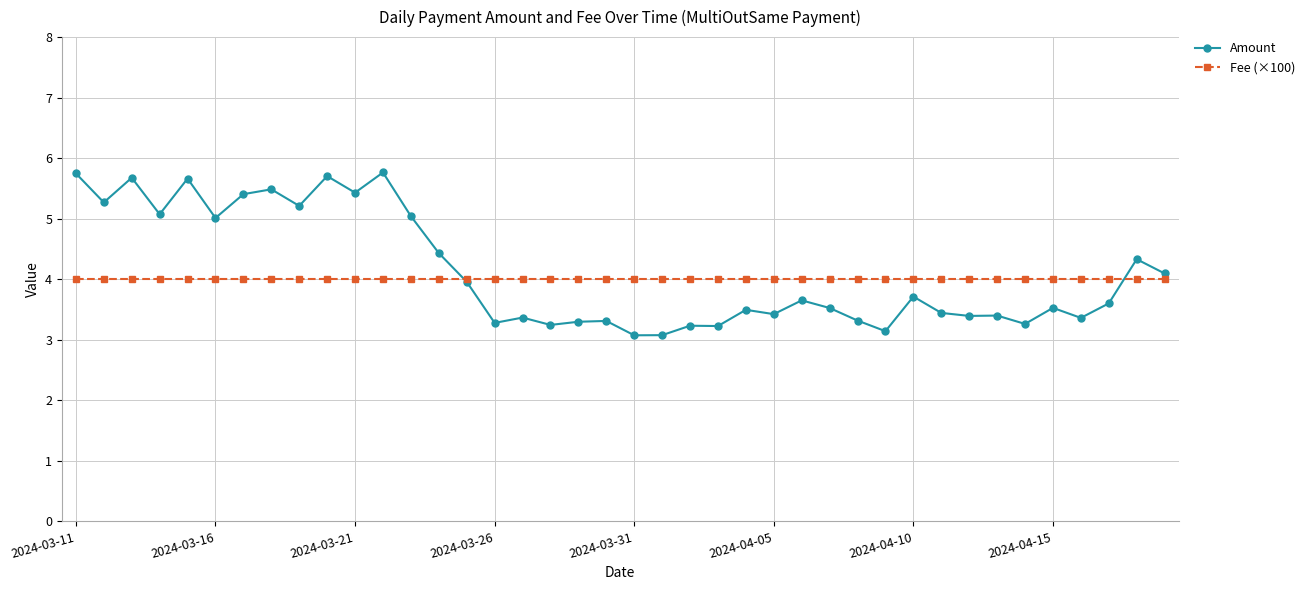

What is the maximum value shown in the chart?

5.8